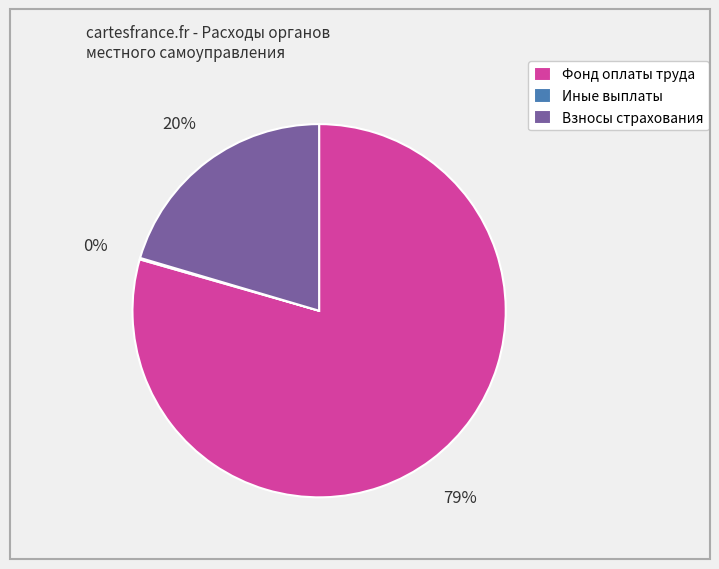

Which has a higher value, Фонд оплаты труда or Взносы страхования?

Фонд оплаты труда